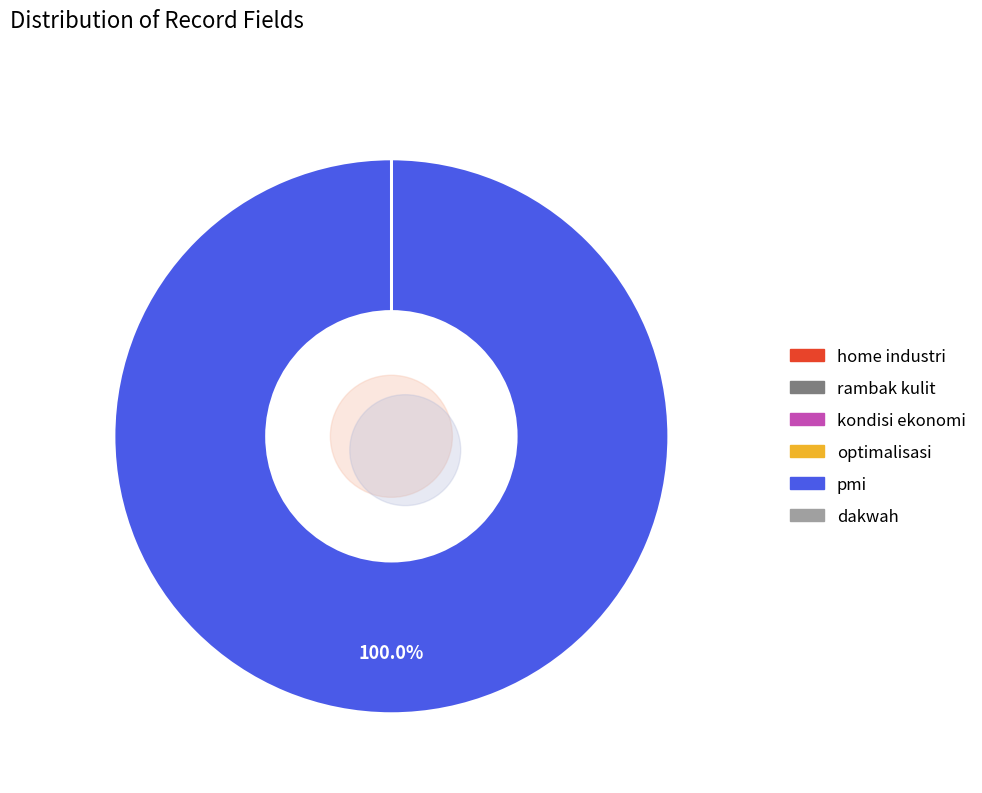

What is the majority slice?

pmi